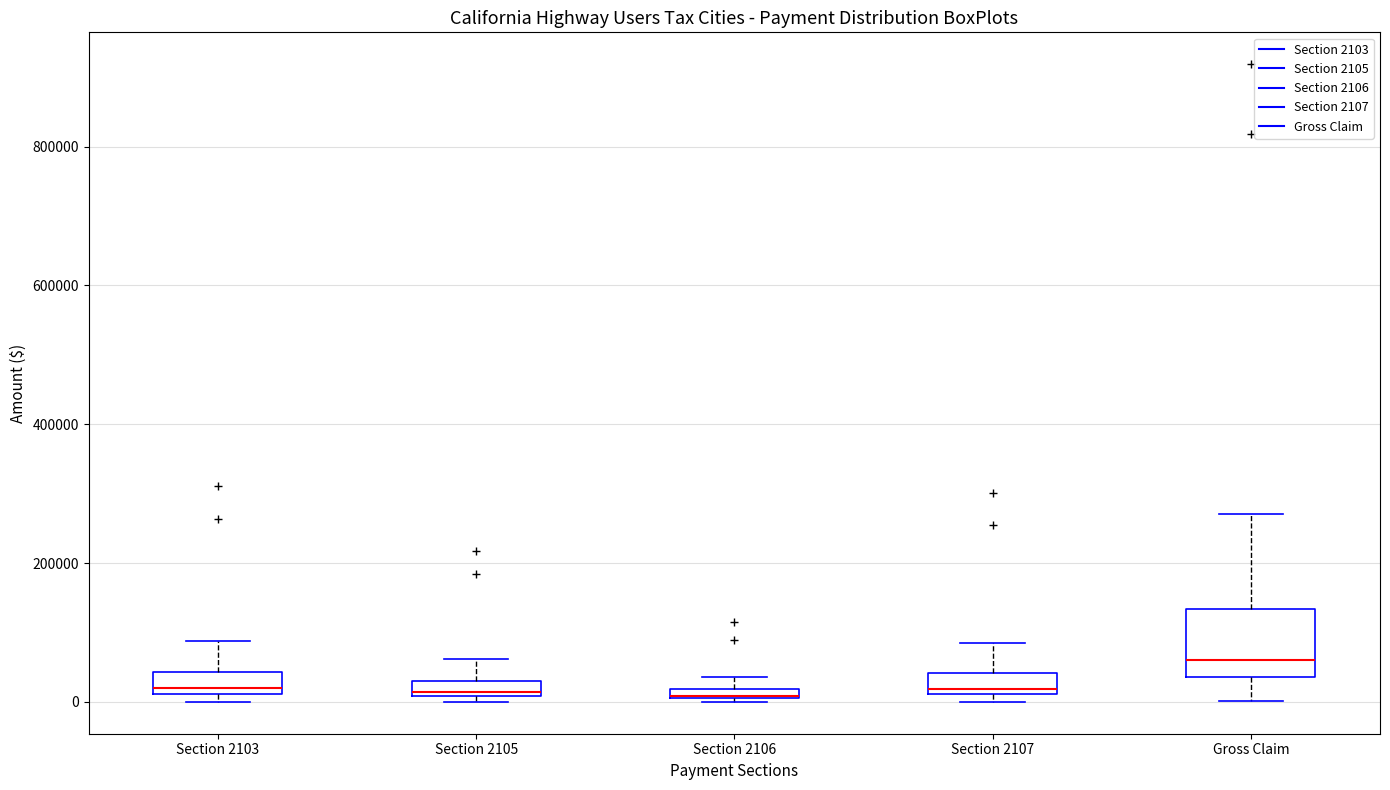

Which box is the tallest, from its lower edge to its upper edge?

Gross Claim